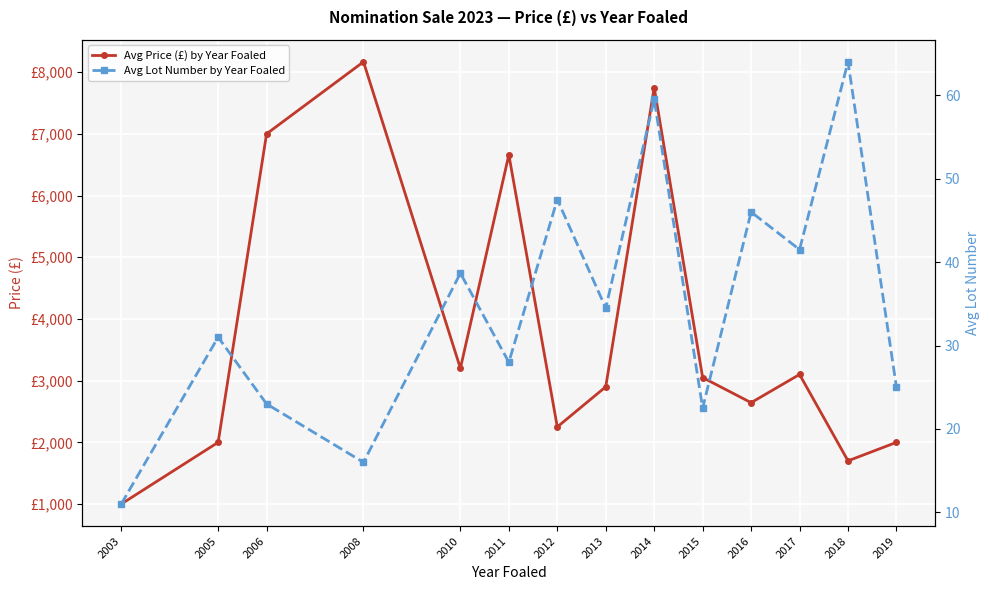

What is the difference between the maximum and second lowest values in the Avg Lot Number by Year Foaled series?

48.0